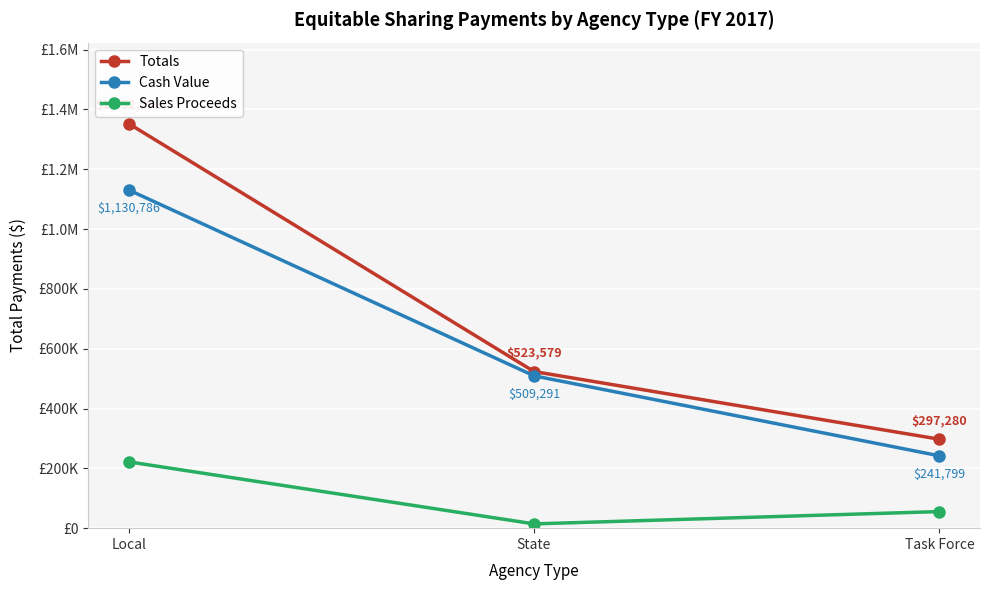

Rank the series by their average value, from highest to lowest.

Totals, Cash Value, Sales Proceeds